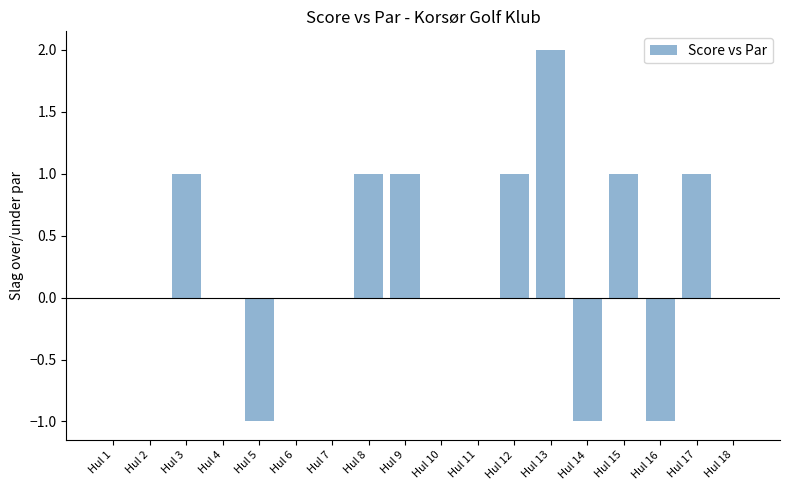

Is it true that the value at Hul 3 is 1?

True